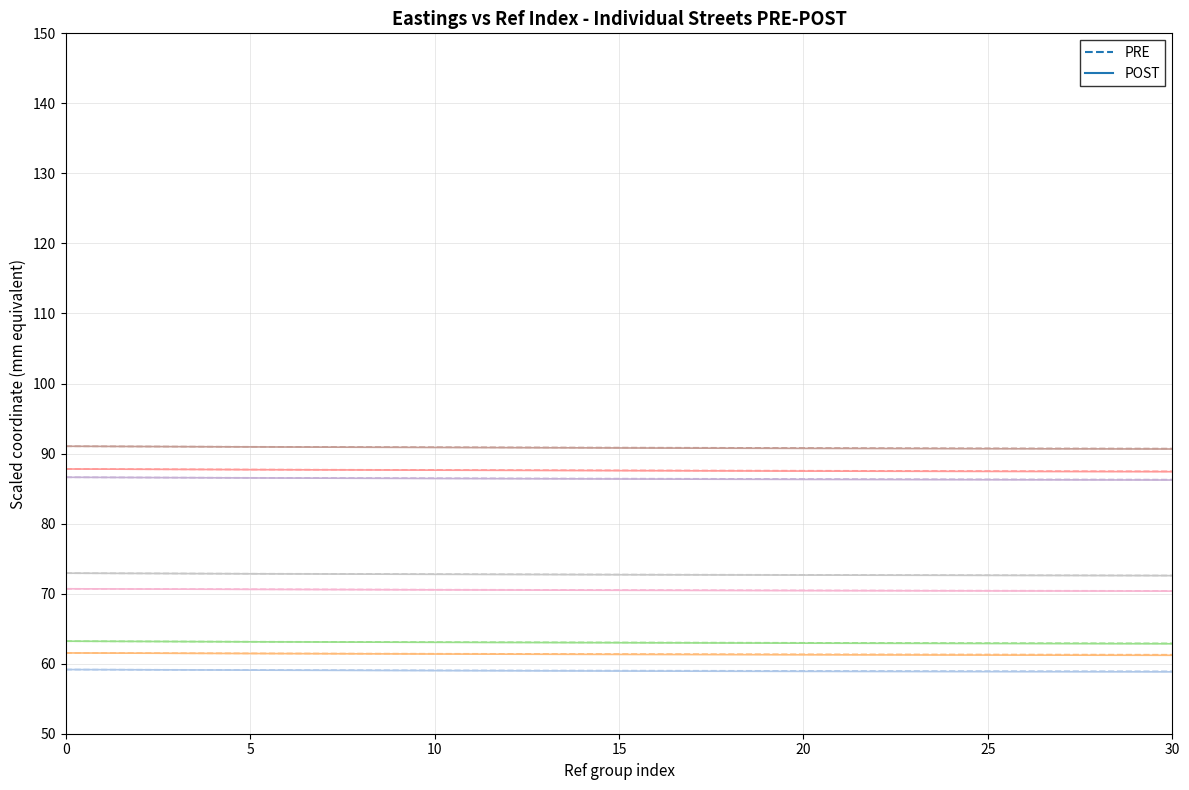

True or false: the data has more than 1 interior local peaks.

False